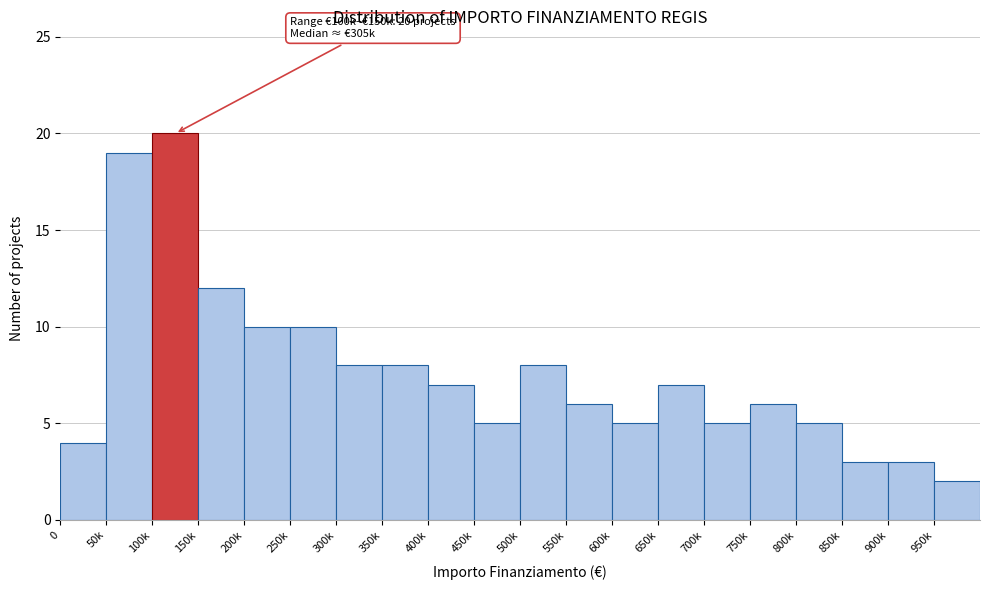

Reading right to left, list all the values displayed in this chart.

2	3	3	5	6	5	7	5	6	8	5	7	8	8	10	10	12	20	19	4